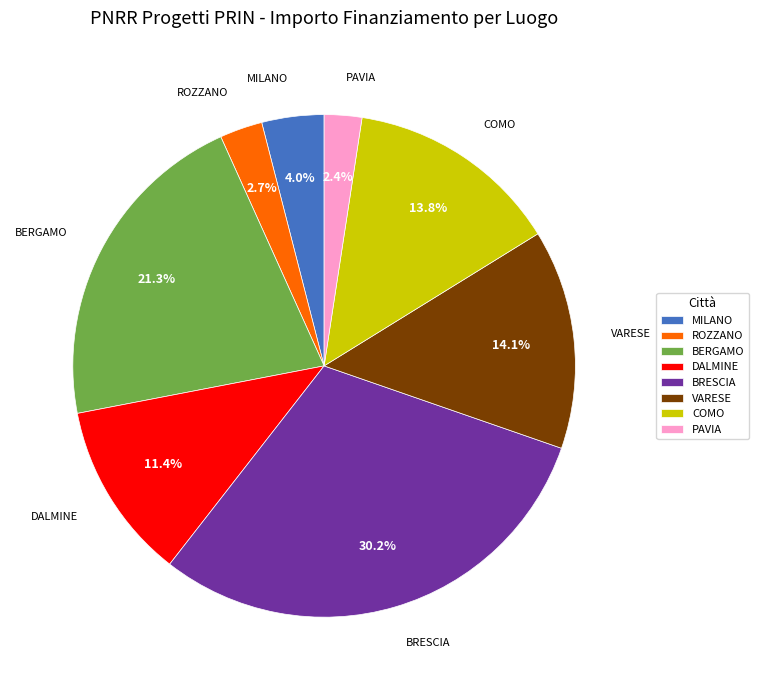

Which slice is the largest?

BRESCIA